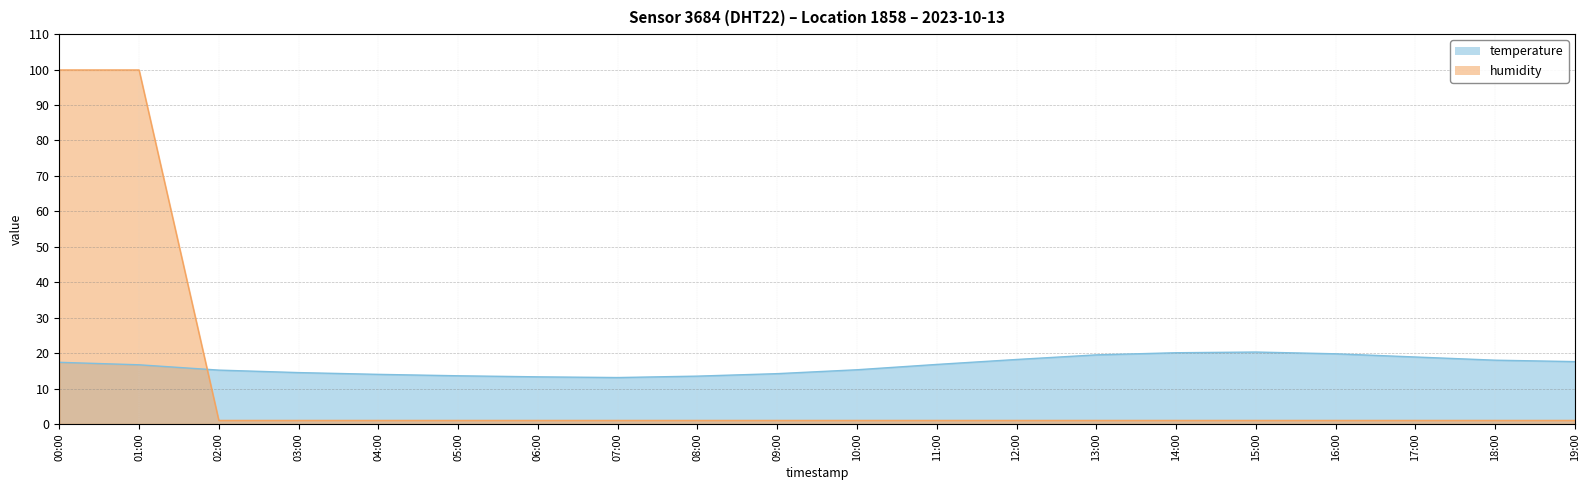

What is the difference between the highest and lowest values at 01:00?

83.2